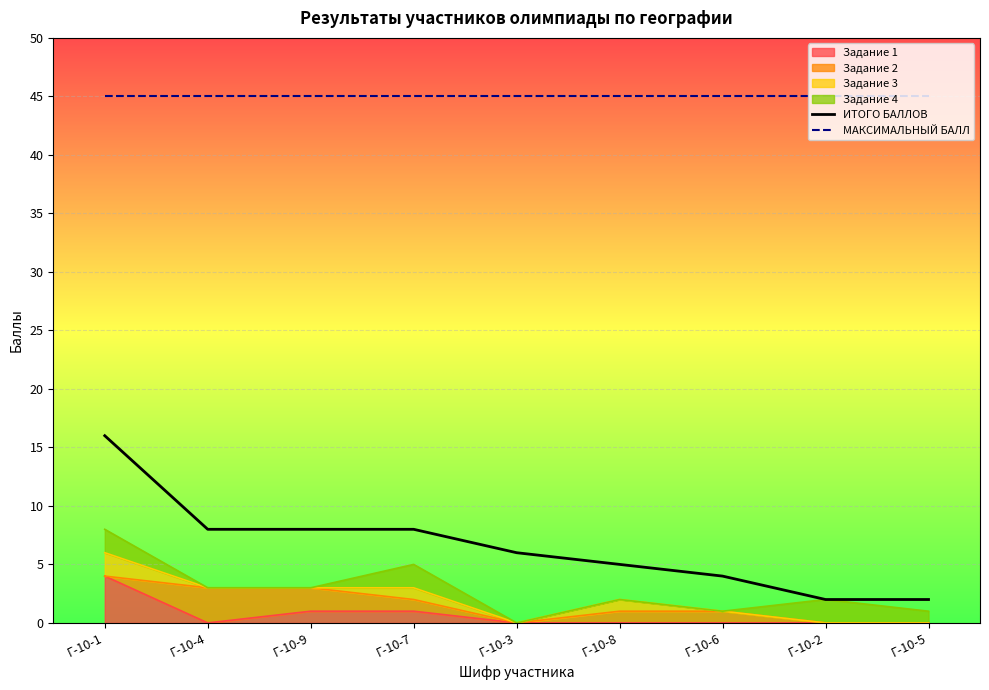

What is the sum of all ИТОГО БАЛЛОВ values?

59